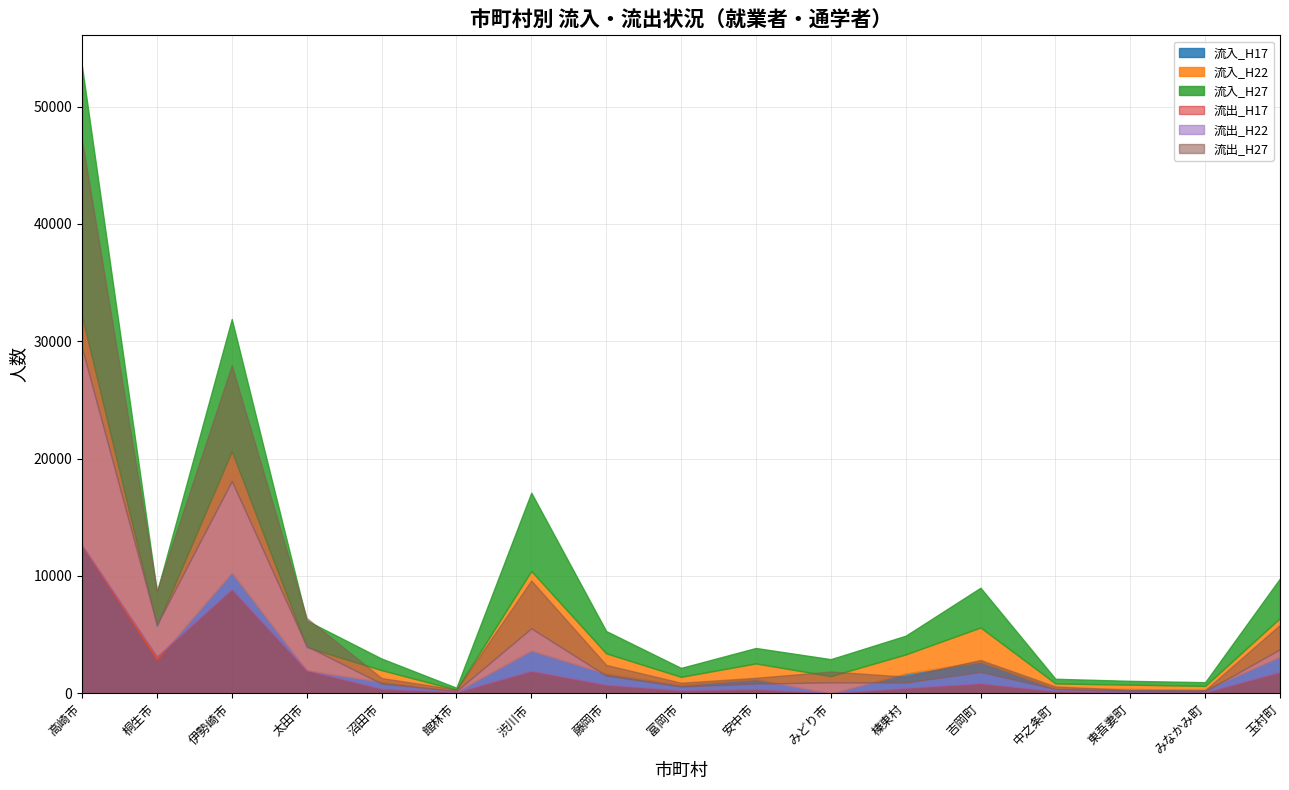

Reading left to right, extract all data points from this chart.

流入_H17: 12607	2891	10299	1954	983	157	3649	1676	717	1205	0	1695	2694	415	374	314	3127
流入_H22: 19535	2850	10342	1981	992	154	6775	1734	689	1344	1471	1620	2917	431	366	321	3287
流入_H27: 21256	2875	11256	2267	991	165	6674	1900	761	1316	1442	1595	3388	396	325	315	3381
流出_H17: 12618	3135	8873	1954	398	96	1911	734	260	368	0	454	852	184	88	87	1826
流出_H22: 16799	2714	9221	2072	435	94	3632	774	318	459	939	464	970	178	97	86	1930
流出_H27: 17728	2906	9852	2402	472	135	4074	917	326	500	915	511	1025	225	112	97	2088